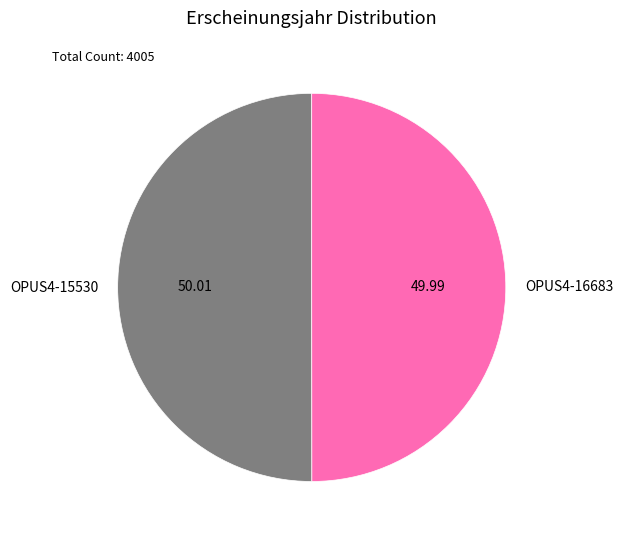

Is the sum of OPUS4-16683 and OPUS4-15530 greater than half?

Yes